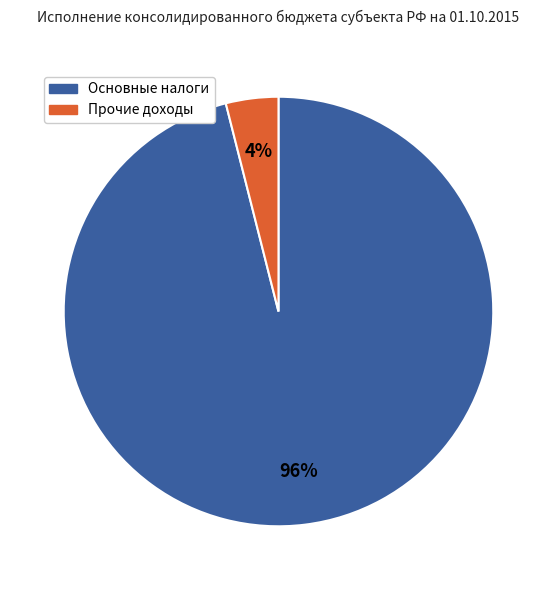

Does any single category account for the majority?

Yes